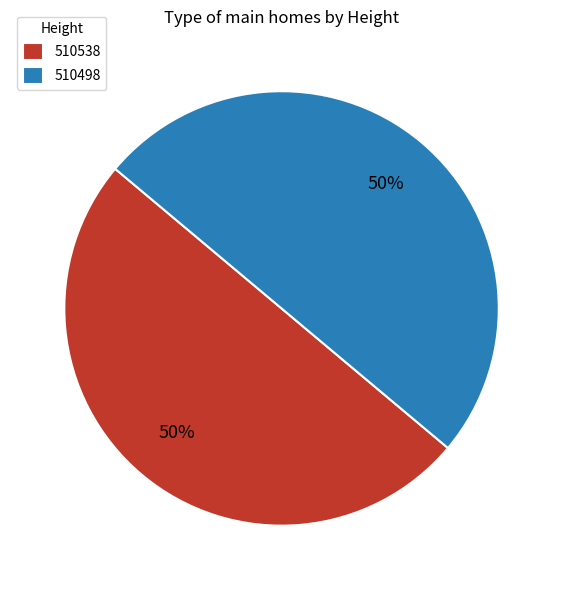

To the nearest percent, what percentage of the pie is 510538?

50%